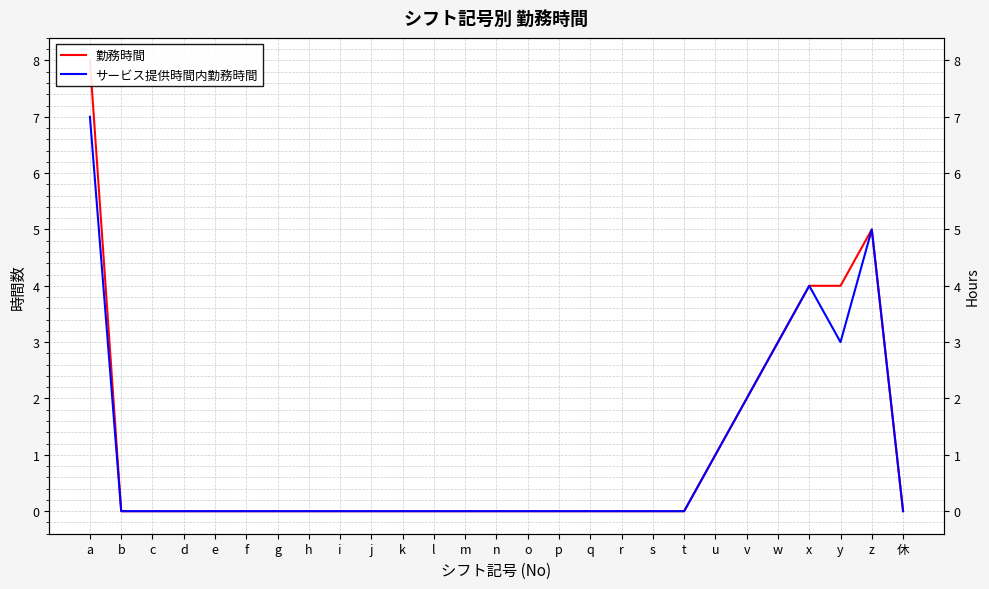

True or false: 勤務時間 and サービス提供時間内勤務時間 cross at least once.

False